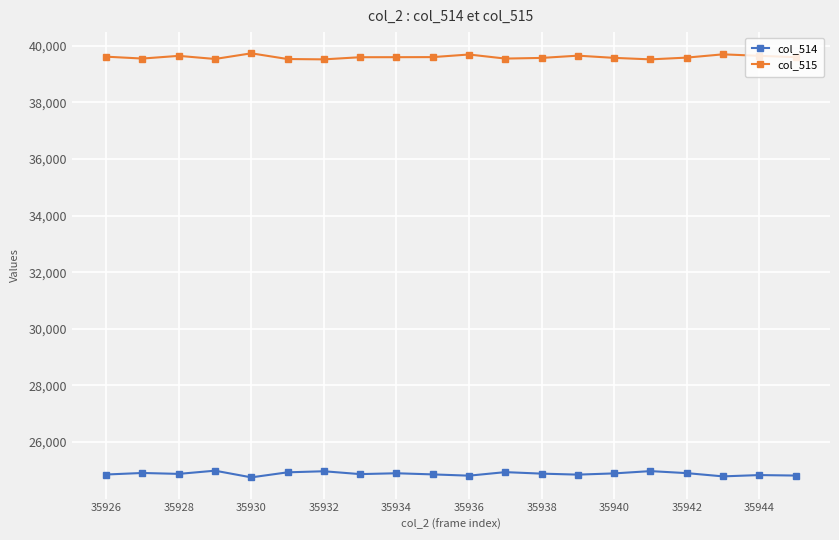

Rank the series by their maximum value, from highest to lowest.

col_515, col_514